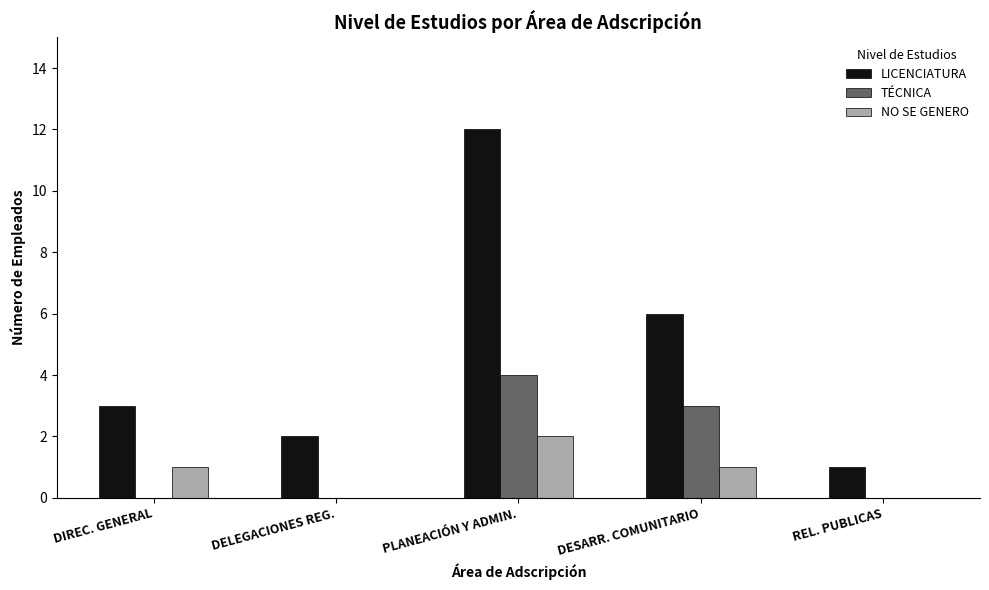

What is the average value of the NO SE GENERO series?

1